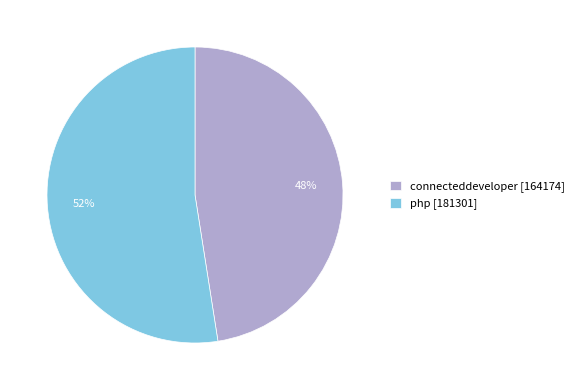

Rank the categories by value from highest to lowest.

php, connecteddeveloper